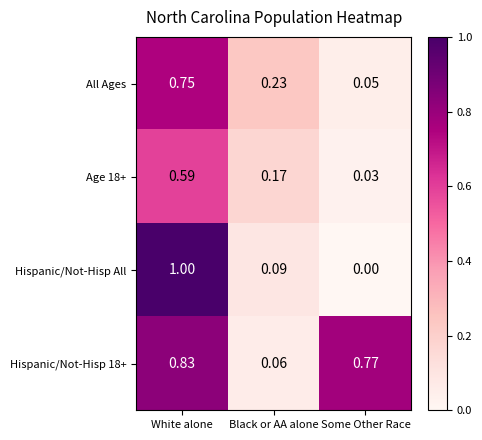

Which series has the largest total across all categories?

Hispanic/Not-Hisp 18+